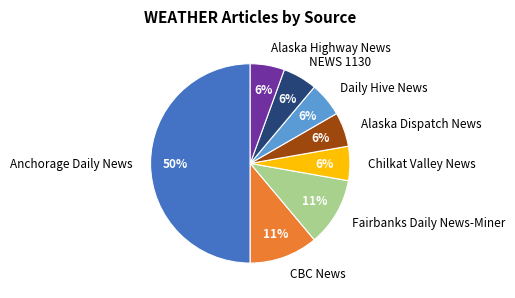

How many segments does this pie chart have?

8